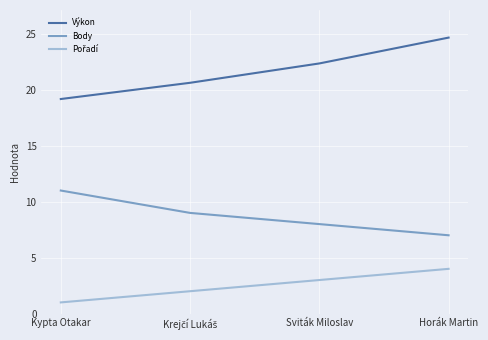

True or false: Výkon and Body cross at least once.

False